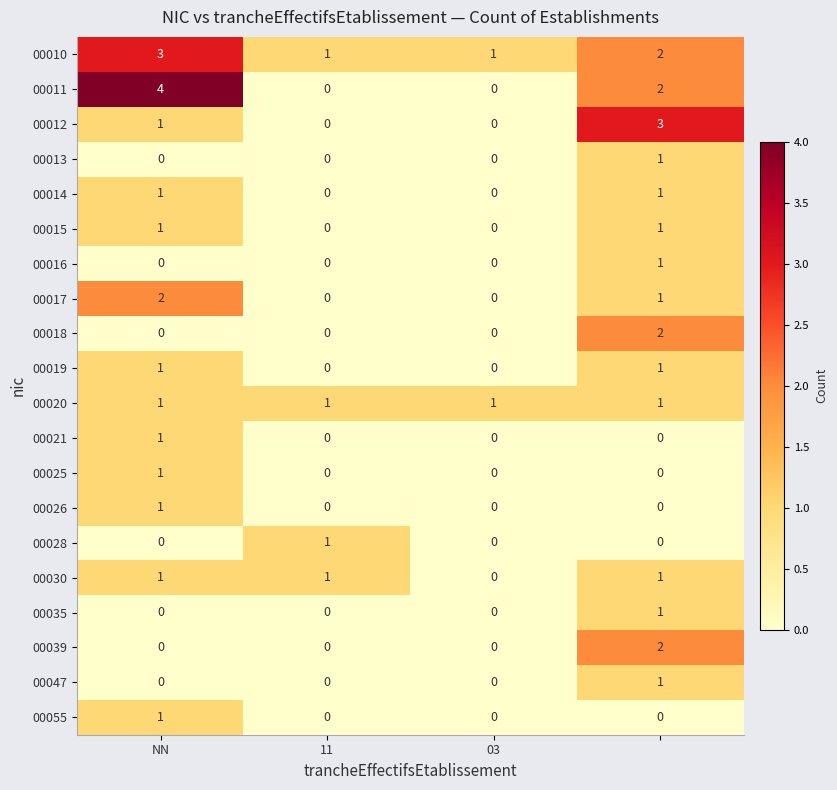

Which series has the widest spread of values?

00011